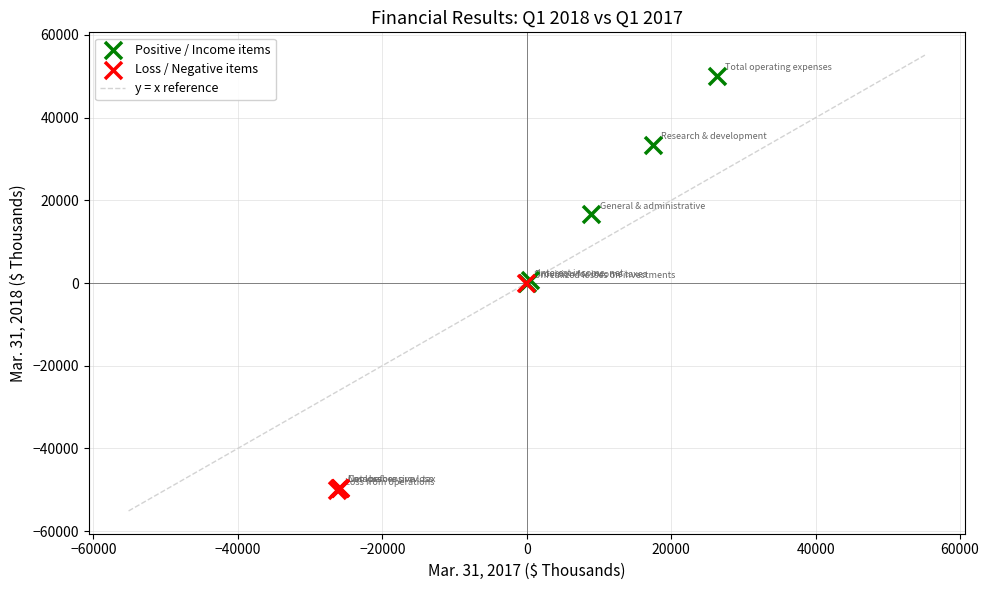

Which series reaches the minimum Y coordinate?

Loss / Negative items